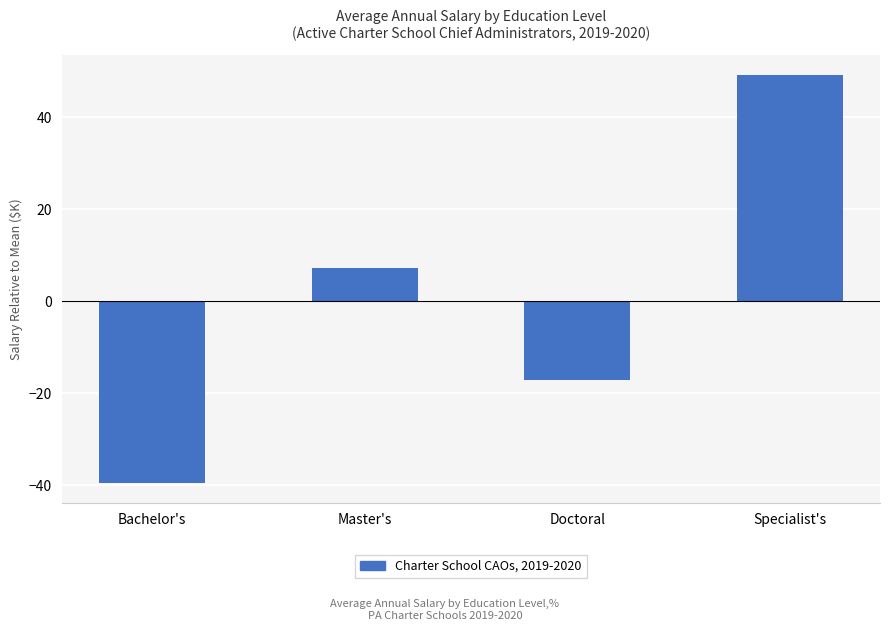

What is the label of the 2nd bar from the left?

Master's